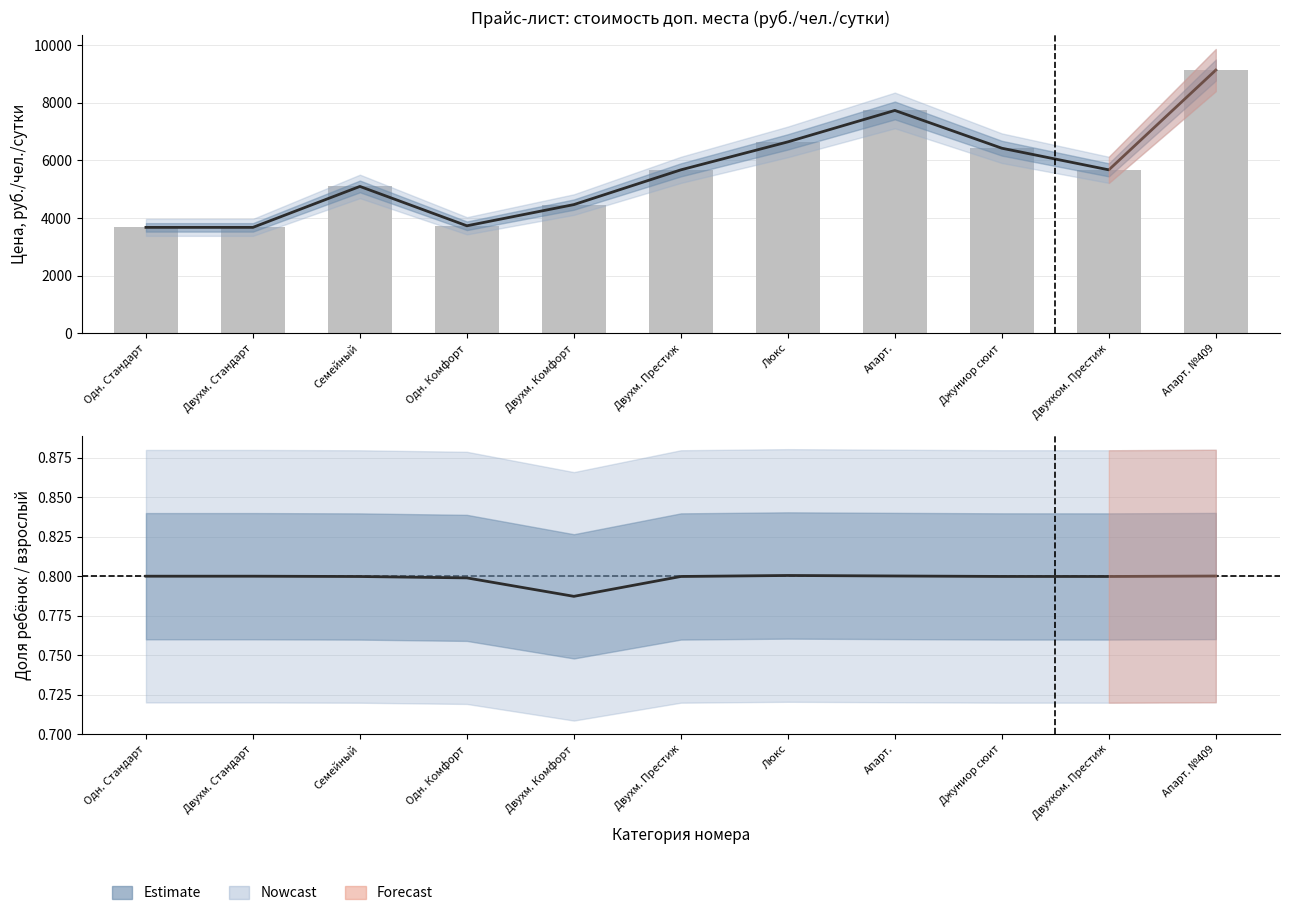

True or false: ребенок доп.место has a value of 1.1 at Апарт..

False